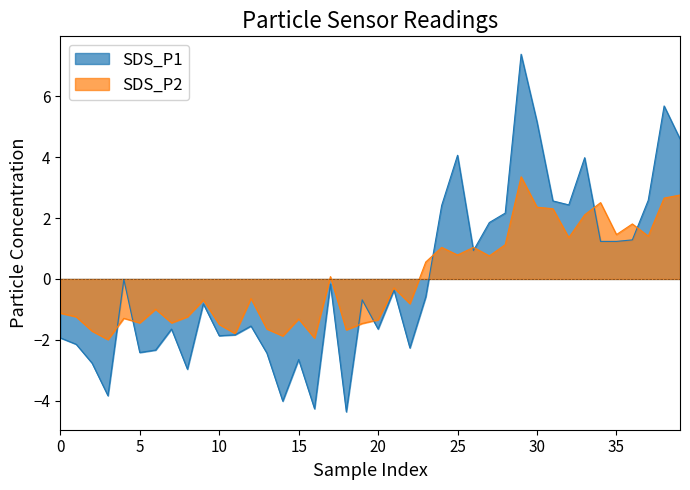

True or false: SDS_P2 and SDS_P1 cross at least once.

True